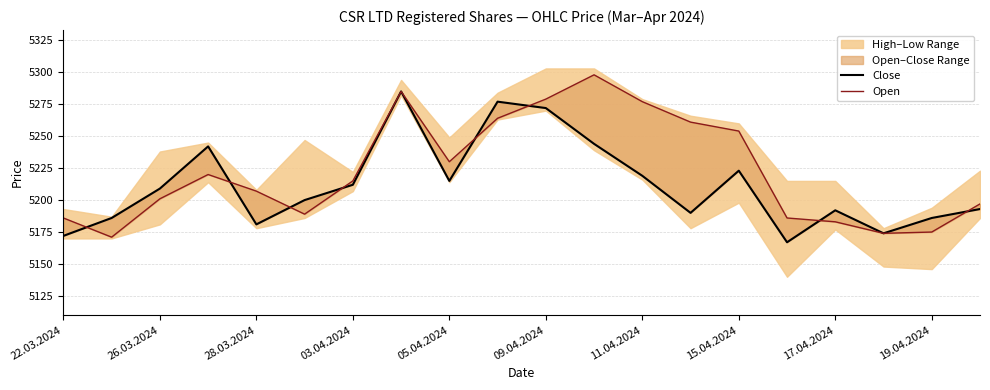

Between 28.03.2024 and 19, which series saw the biggest shift?

Close